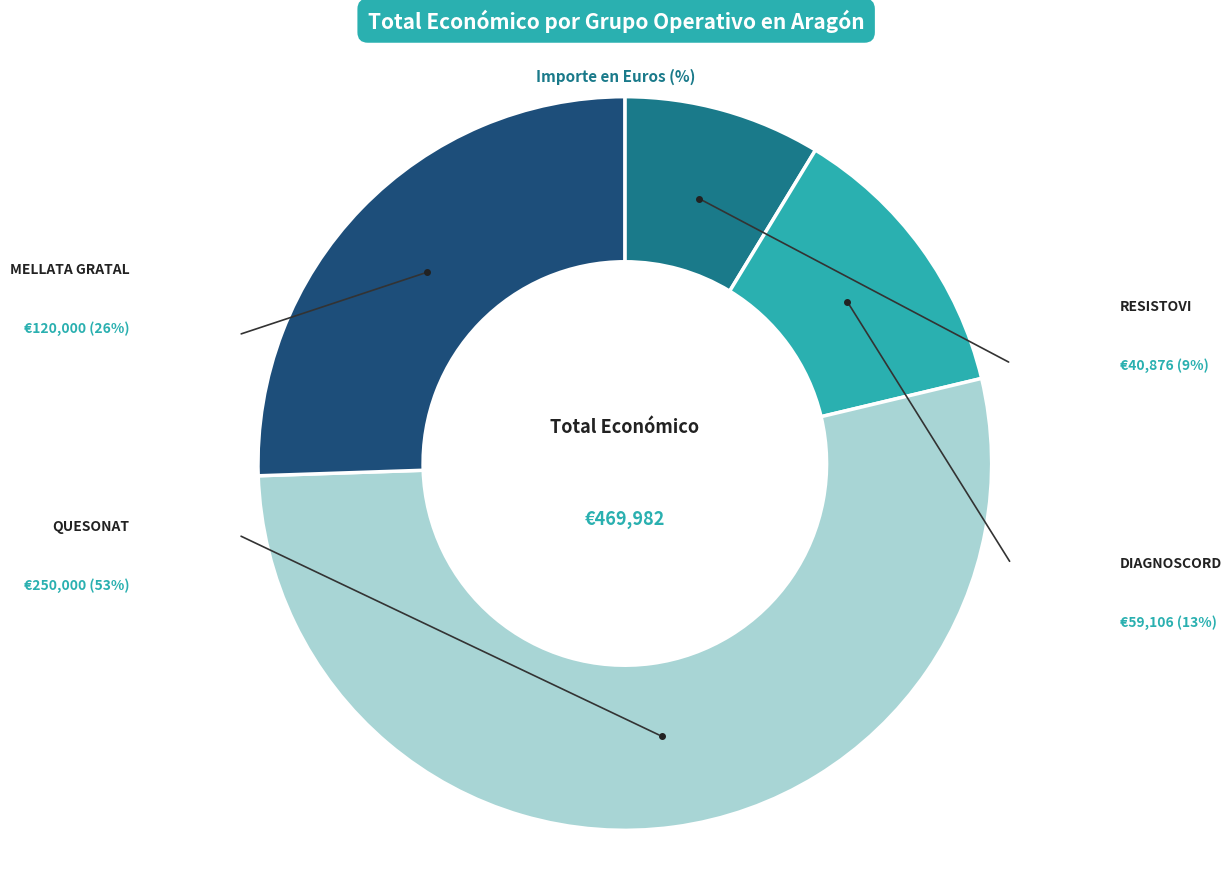

Does any single category account for the majority?

Yes